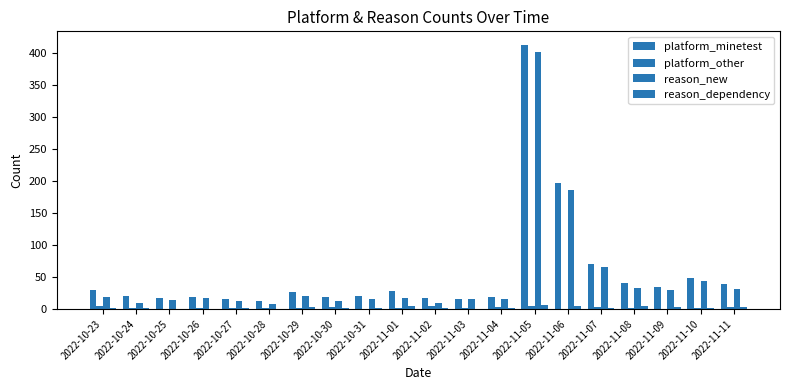

Are the bars horizontal?

No